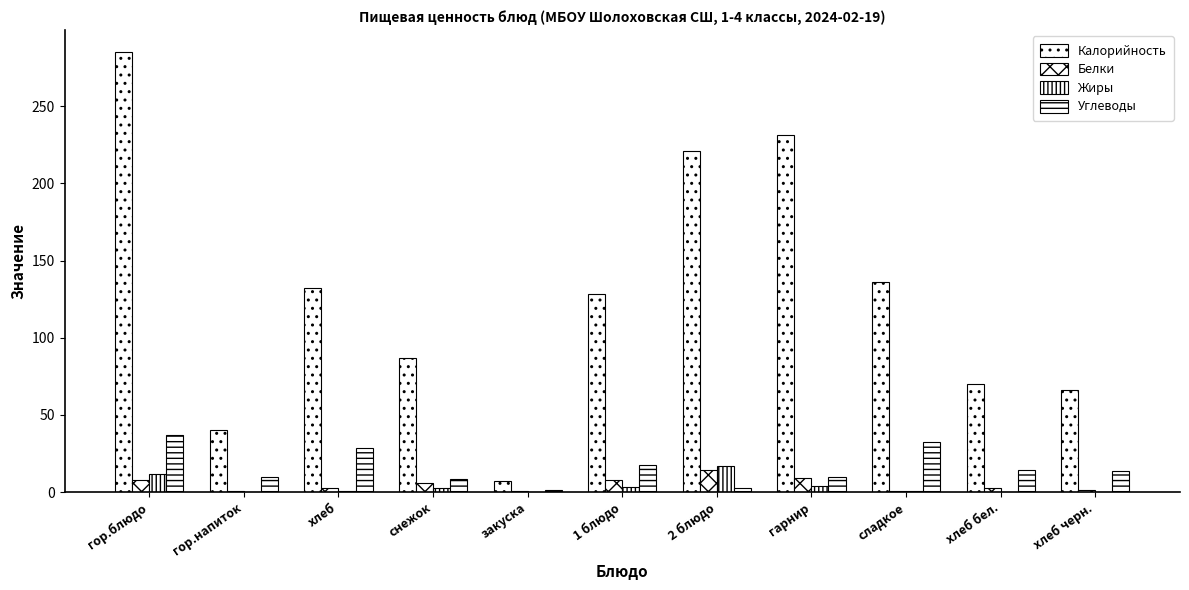

What is the difference between the second highest and minimum values in the Белки series?

8.5